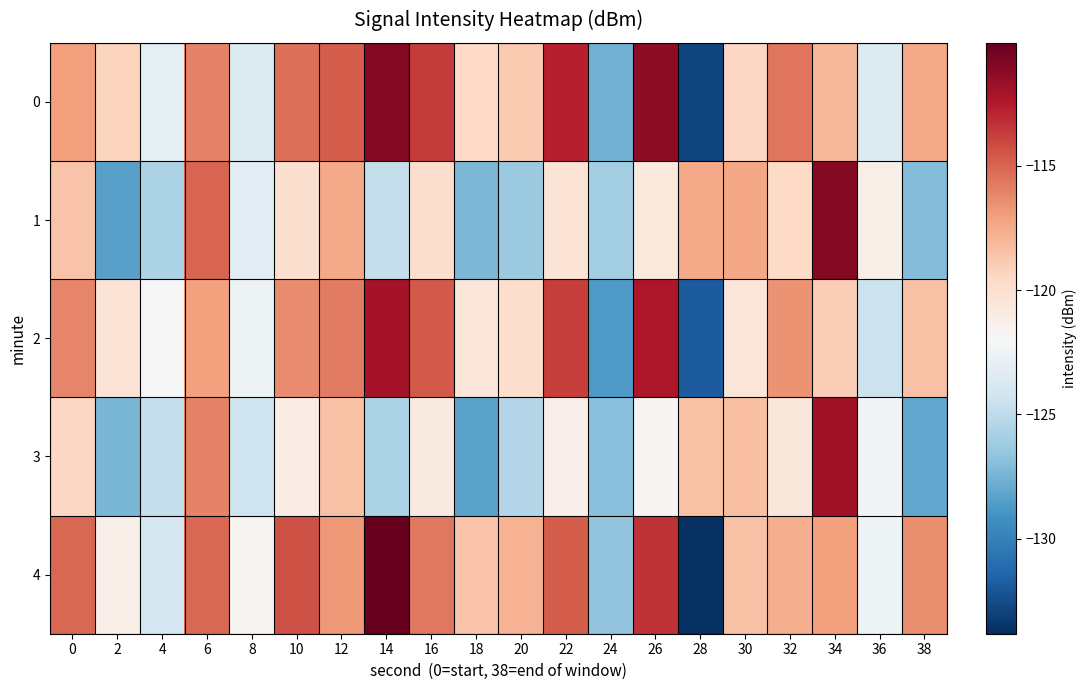

Reading left to right, list all the values displayed in this chart.

0: 0=-117.1	2=-119.3	4=-123.0	6=-116.1	8=-123.6	10=-115.4	12=-114.8	14=-111.1	16=-113.7	18=-119.5	20=-118.8	22=-112.7	24=-127.7	26=-111.3	28=-132.8	30=-119.5	32=-115.6	34=-118.0	36=-123.5	38=-117.4
1: 0=-118.5	2=-128.4	4=-125.7	6=-115.0	8=-123.3	10=-120.0	12=-117.5	14=-124.7	16=-119.9	18=-127.3	20=-126.4	22=-120.3	24=-125.9	26=-120.7	28=-117.5	30=-117.3	32=-119.5	34=-111.0	36=-121.2	38=-127.1
2: 0=-116.1	2=-120.3	4=-122.0	6=-117.1	8=-122.6	10=-116.4	12=-115.8	14=-112.1	16=-114.7	18=-120.5	20=-119.8	22=-113.7	24=-128.7	26=-112.3	28=-131.8	30=-120.5	32=-116.6	34=-119.0	36=-124.5	38=-118.4
3: 0=-119.5	2=-127.4	4=-124.7	6=-116.0	8=-124.3	10=-121.0	12=-118.5	14=-125.7	16=-120.9	18=-128.3	20=-125.4	22=-121.3	24=-126.9	26=-121.7	28=-118.5	30=-118.3	32=-120.5	34=-112.0	36=-122.2	38=-128.1
4: 0=-115.1	2=-121.3	4=-124.0	6=-115.1	8=-121.6	10=-114.4	12=-116.8	14=-110.1	16=-115.7	18=-118.5	20=-117.8	22=-114.7	24=-126.7	26=-113.3	28=-133.8	30=-118.5	32=-117.6	34=-117.0	36=-122.5	38=-116.4